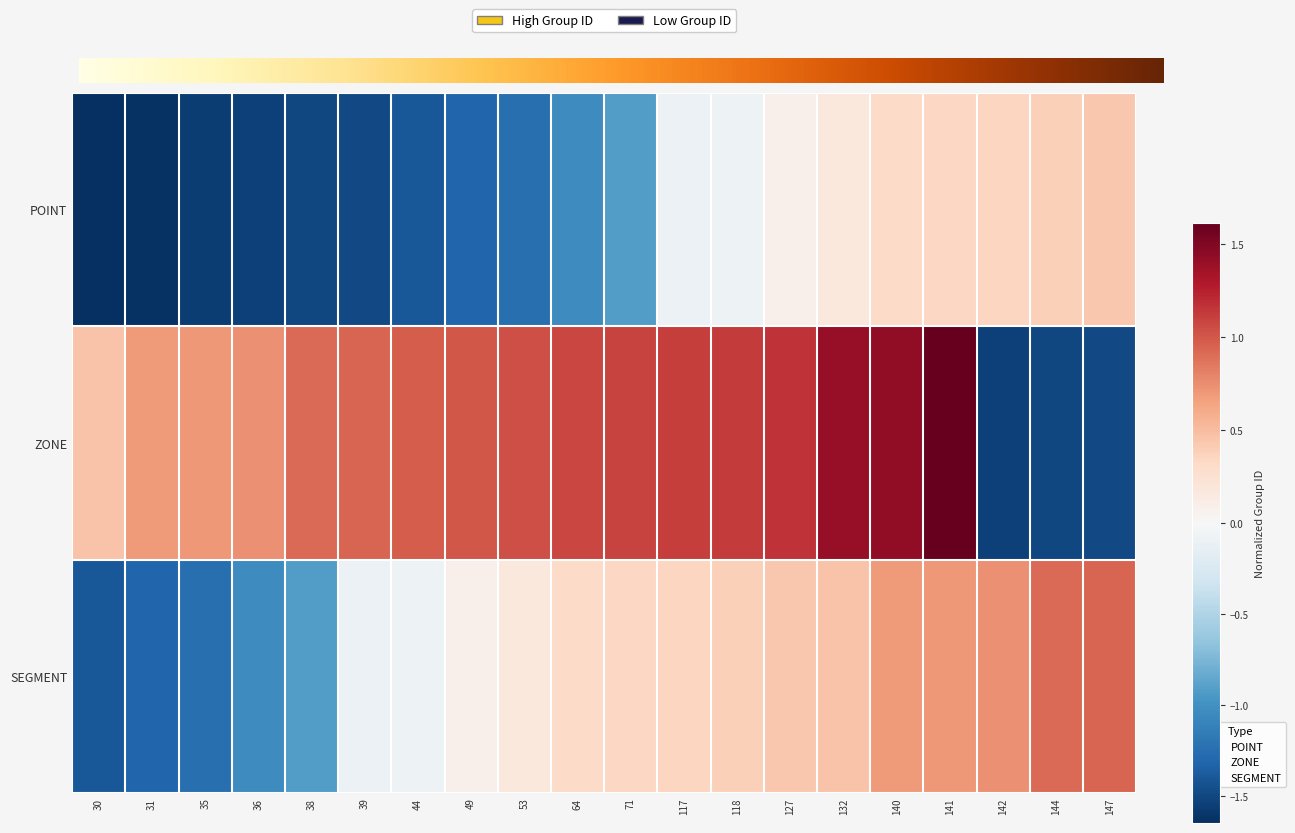

What is the maximum value for SEGMENT?

0.9